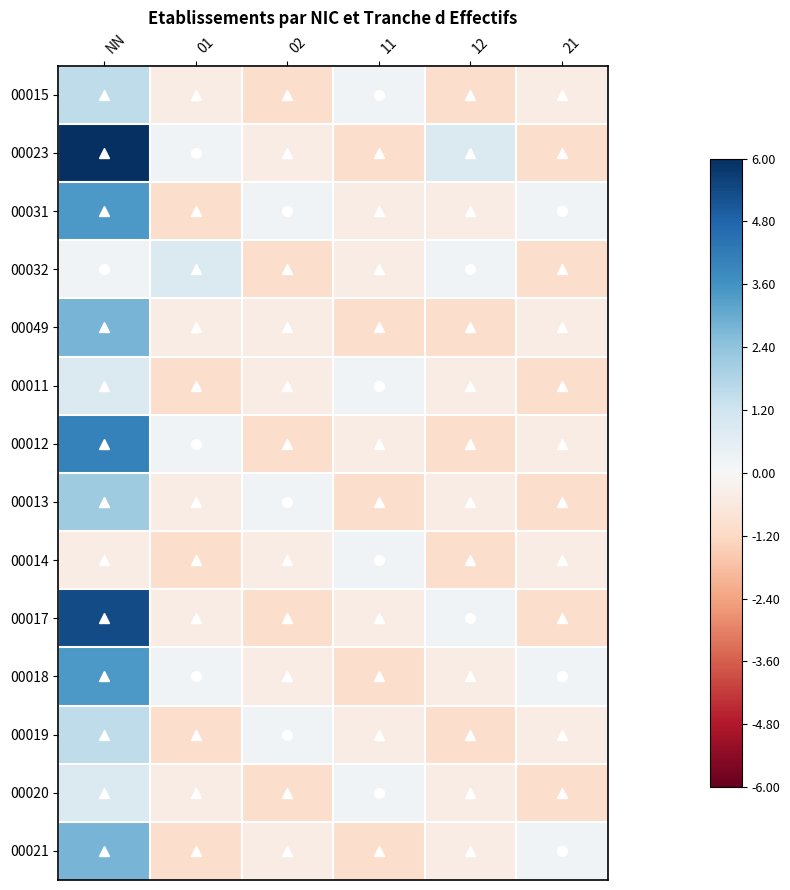

What is the minimum value shown in the chart?

-1.7